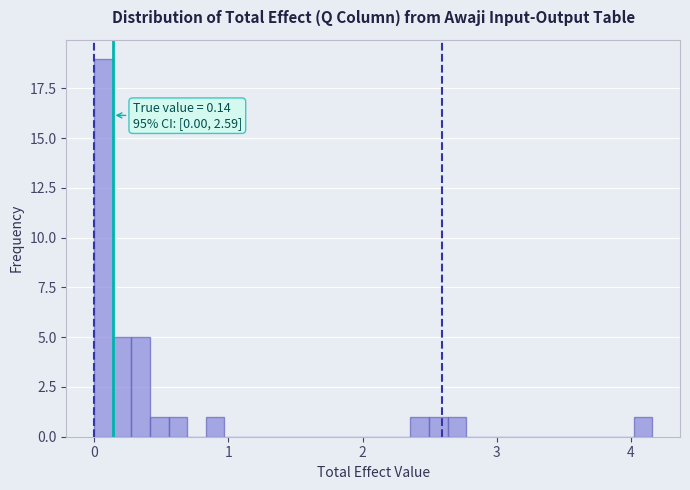

Read against the x-axis, roughly where is the centre of the tallest bar?

0.1